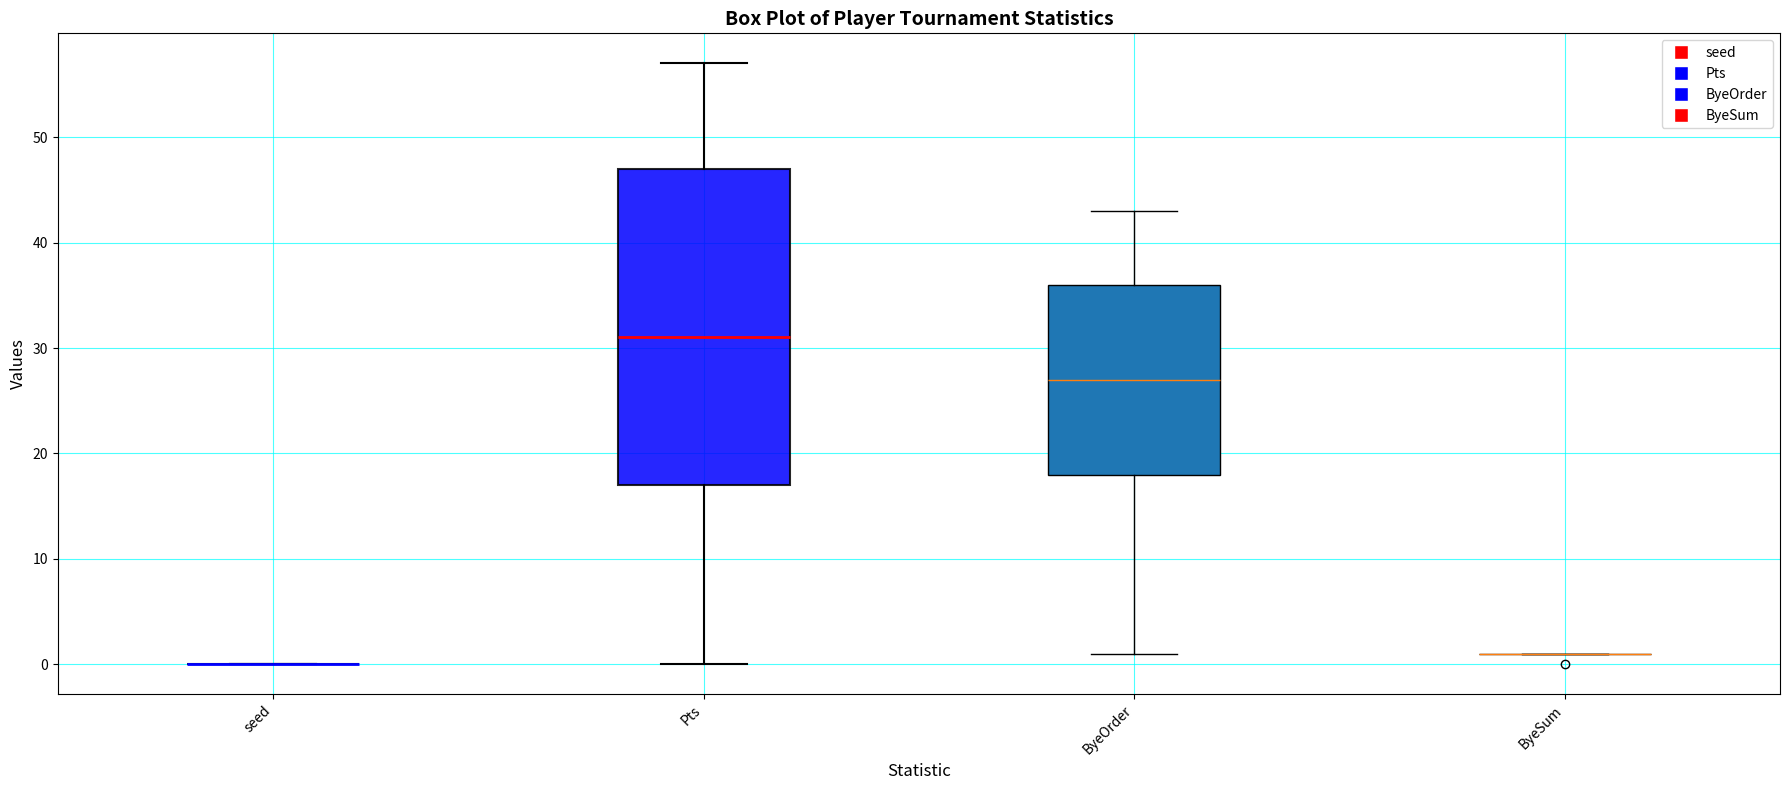

Reading left to right, read every box against the y-axis: the position of its median line, the range the box covers, and the ends of its whiskers. The values are not printed on the chart, so give them approximately, as read against the axis.

seed: box collapsed to a line at 0, whiskers 0 to 0
Pts: median 31, box 17 to 47, whiskers 0 to 57
ByeOrder: median 27, box 18 to 36, whiskers 1 to 43
ByeSum: box collapsed to a line at 1, whiskers 1 to 1